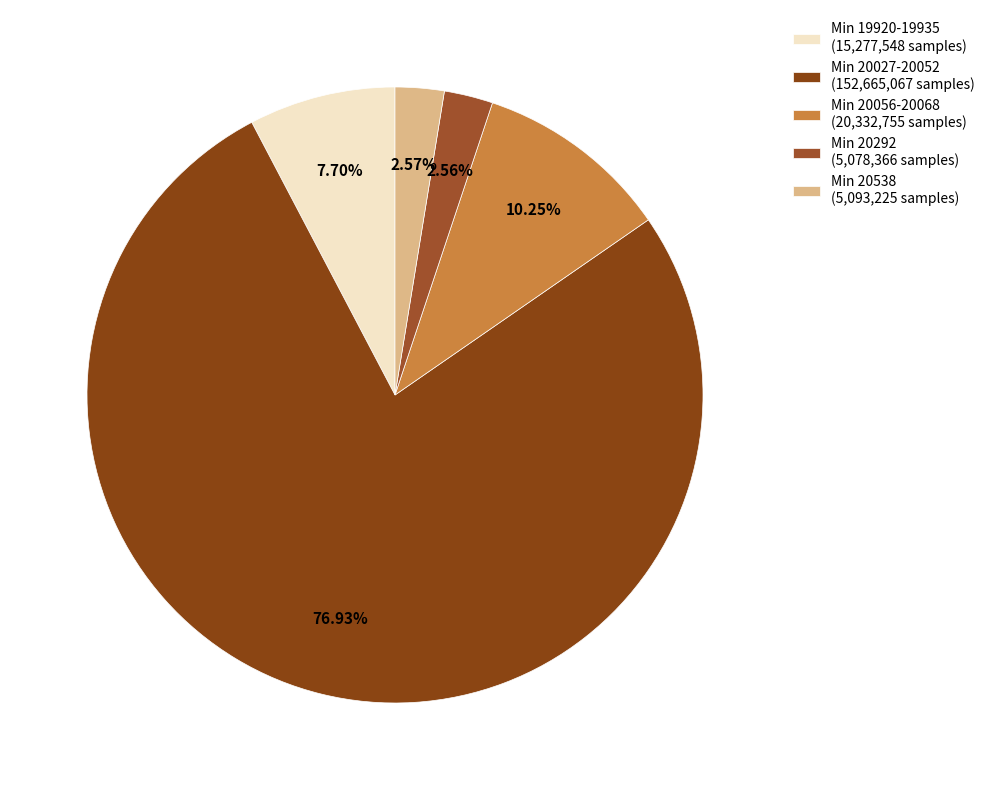

How many slices are in this pie chart?

5